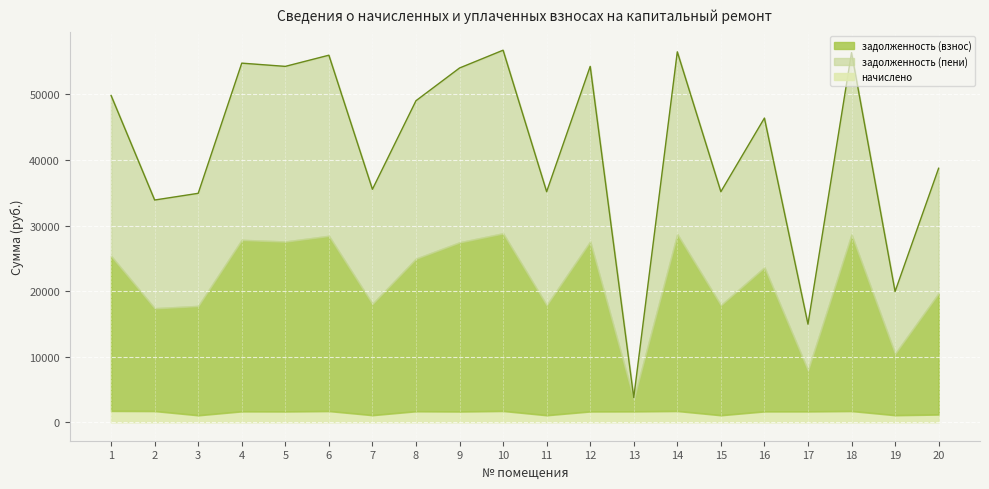

What is the approximate value of задолженность (пени) at 9?

26611.1